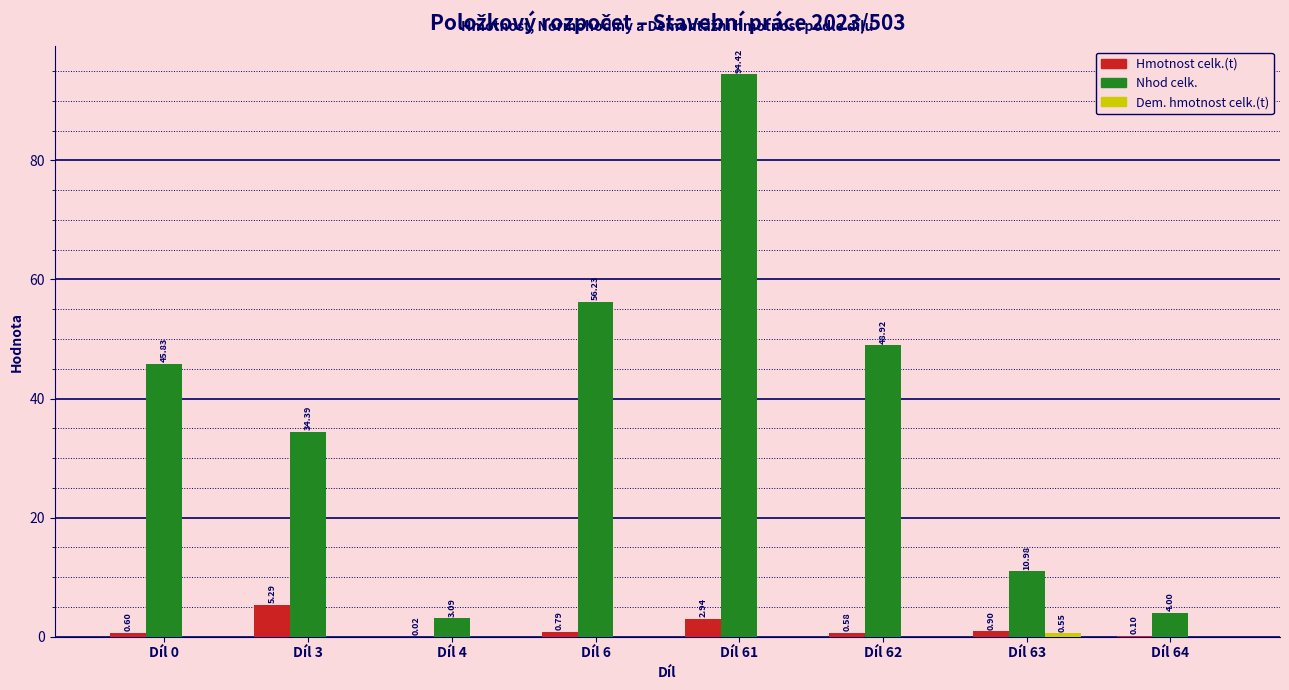

What is the sum of the Nhod celk. values at Díl 64 and Díl 3?

38.4